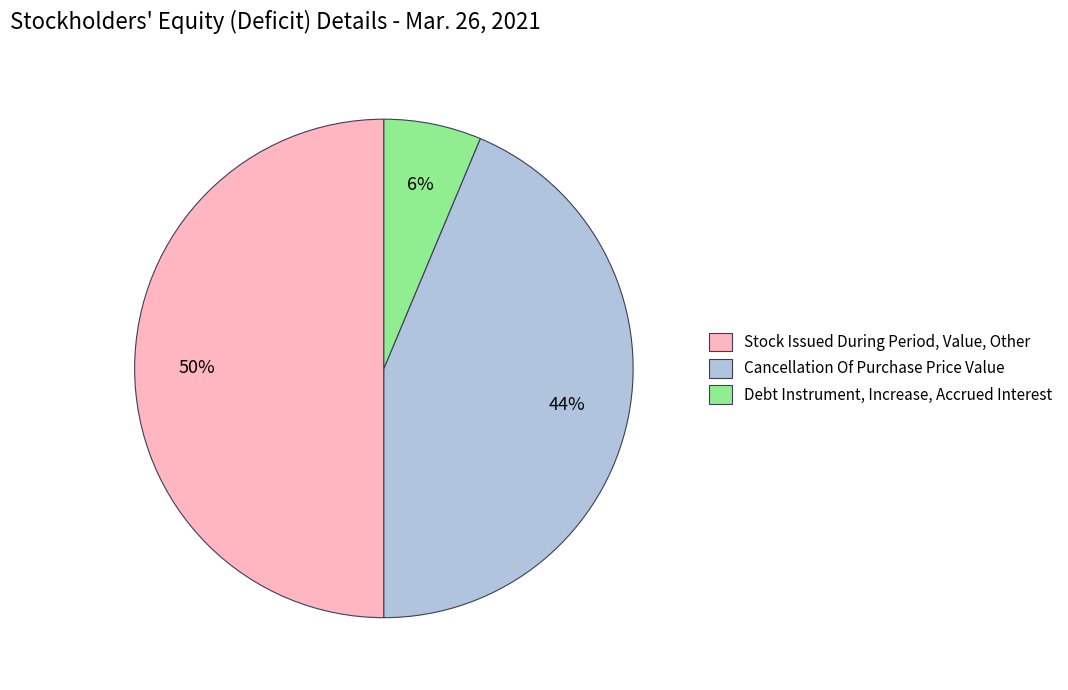

To the nearest percent, what portion does Cancellation Of Purchase Price Value represent?

44%